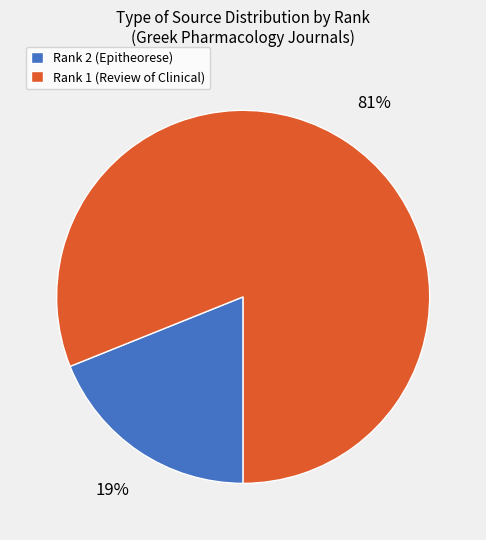

Between Rank 1 (Review of Clinical) and Rank 2 (Epitheorese), which is larger?

Rank 1 (Review of Clinical)